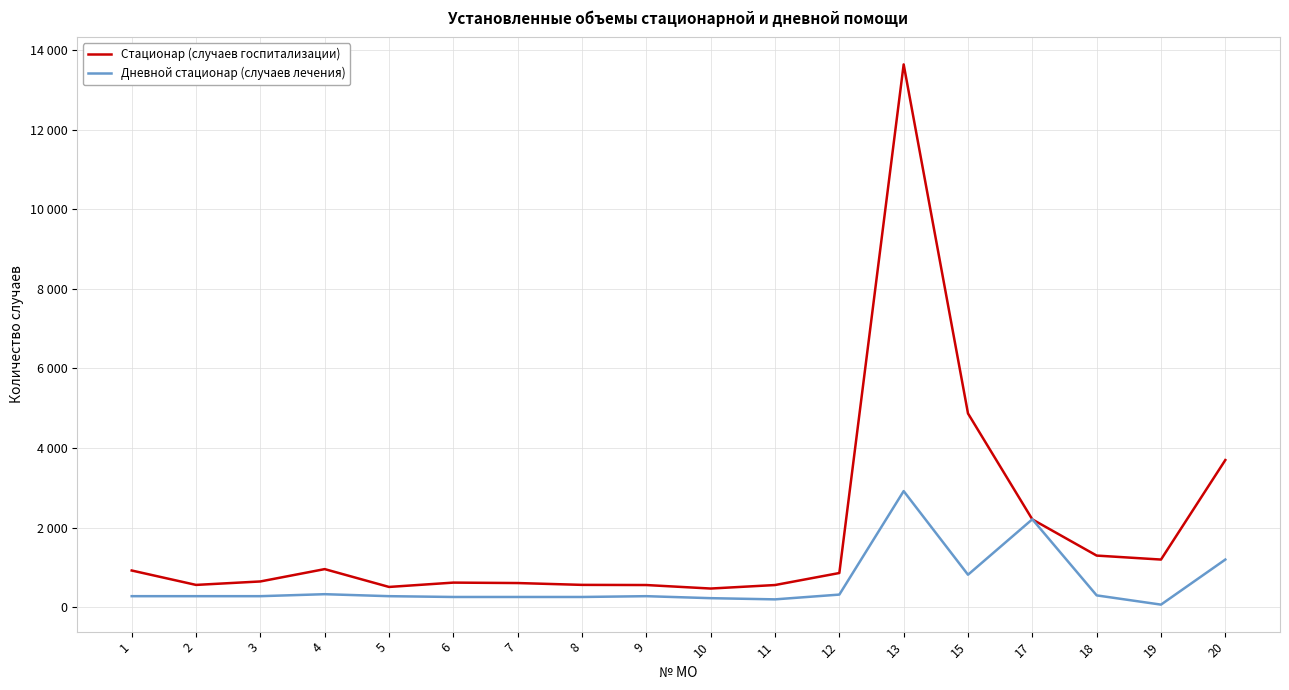

True or false: Дневной стационар (случаев лечения) has more than 1 interior local peaks.

True